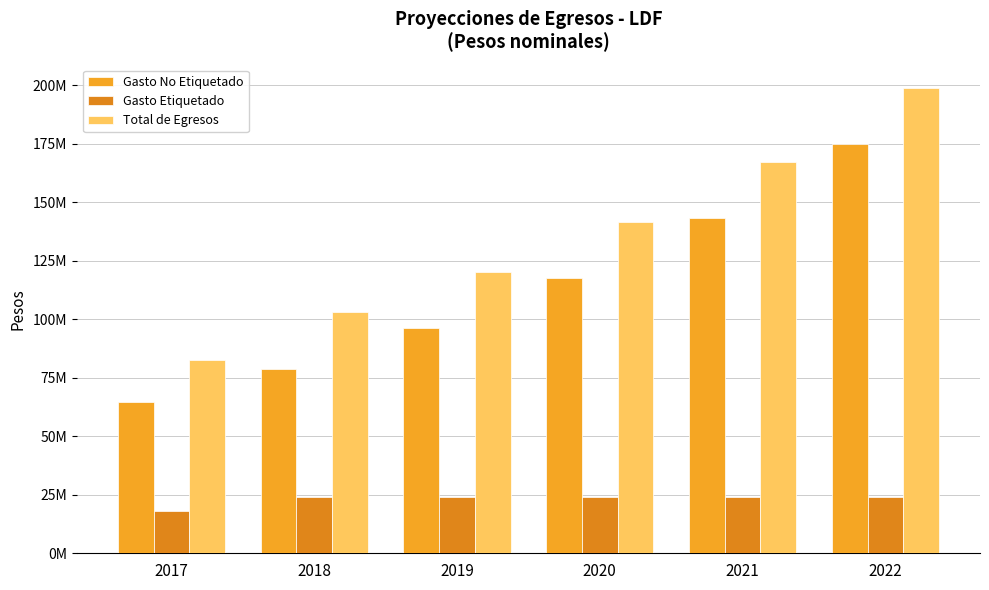

Reading right to left, extract all data points from this chart.

Gasto No Etiquetado: 174740409.2	143229843.6	117401511.1	96230746.8	78877661.3	64653820.8
Gasto Etiquetado: 24056155.0	24056155.0	24056155.0	24056155.0	24056155.0	17921835.0
Total de Egresos: 198796564.2	167285998.6	141457666.1	120286901.8	102933816.3	82575655.8